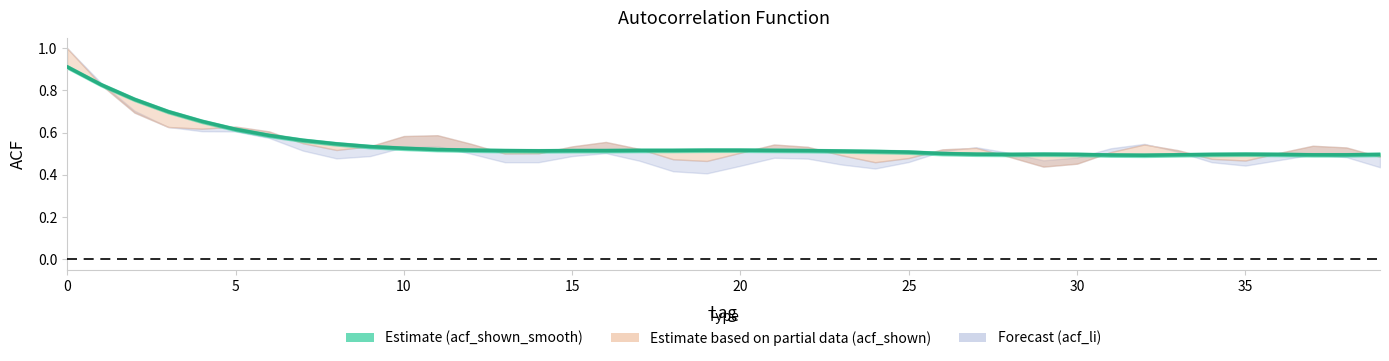

What is the difference between the second highest and minimum values in the acf_li series?

0.4